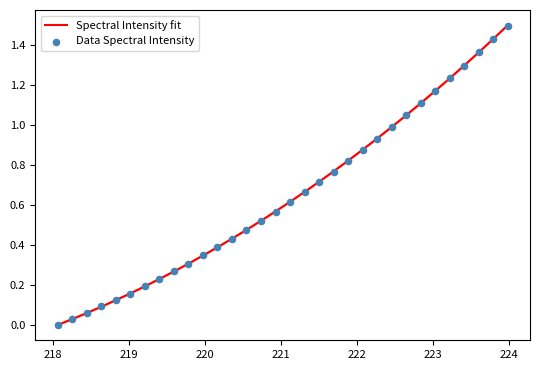

What is the change in value from 218.6332 to 222.8355?

+1.0